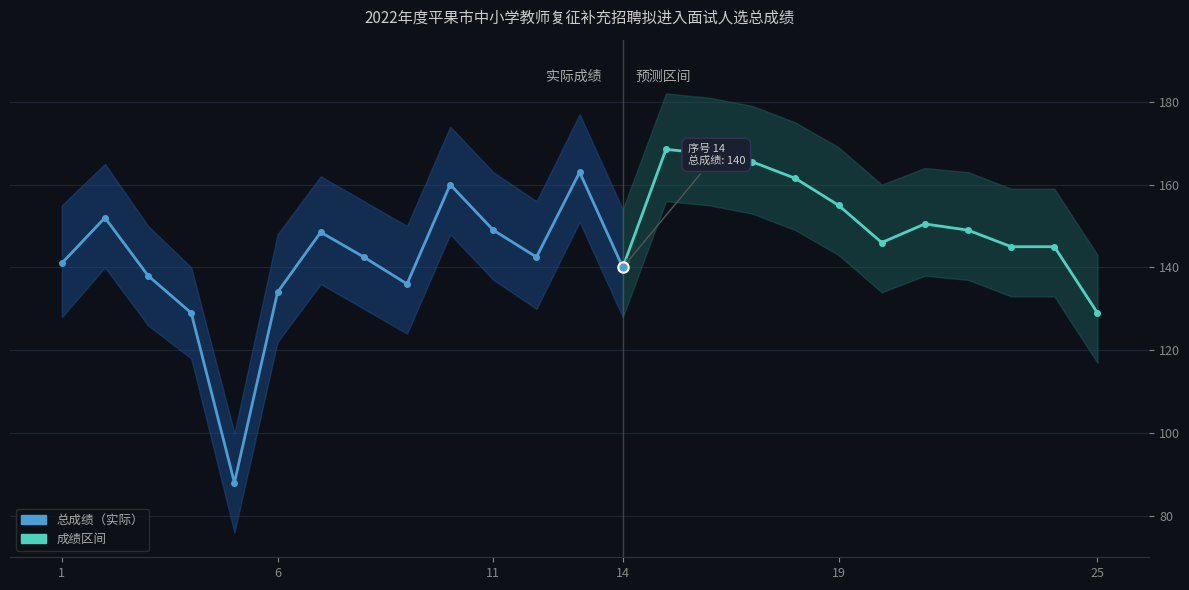

Reading right to left, extract all data points from this chart.

总成绩: 129.0	145.0	145.0	149.0	150.5	146.0	155.0	161.5	165.5	167.5	168.5	140.0	163.0	142.5	149.0	160.0	136.0	142.5	148.5	134.0	88.0	129.0	138.0	152.0	141.0
成绩上限: 143.0	159.0	159.0	163.0	164.0	160.0	169.0	175.0	179.0	181.0	182.0	154.0	177.0	156.0	163.0	174.0	150.0	156.0	162.0	148.0	100.0	140.0	150.0	165.0	155.0
成绩下限: 117.0	133.0	133.0	137.0	138.0	134.0	143.0	149.0	153.0	155.0	156.0	128.0	151.0	130.0	137.0	148.0	124.0	130.0	136.0	122.0	76.0	118.0	126.0	140.0	128.0